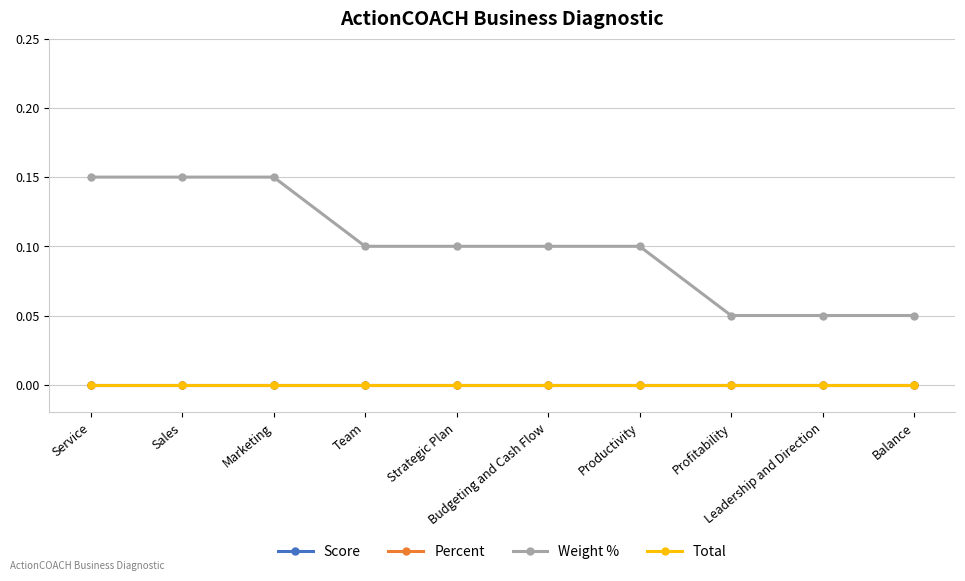

True or false: Weight % and Total intersect in this chart.

False